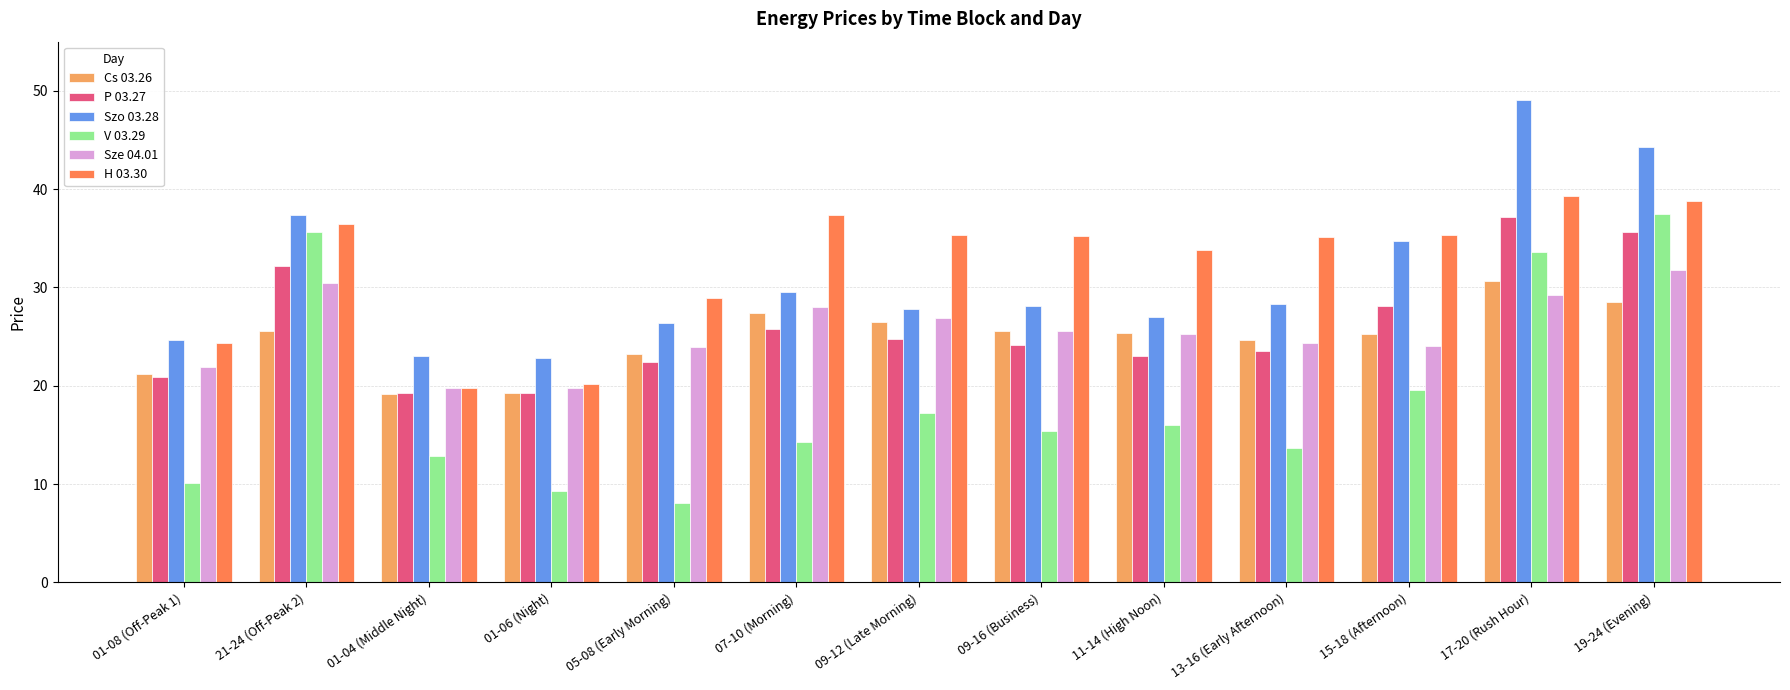

The value of Cs 03.26 at 01-08 (Off-Peak 1) is 8.3. True or false?

False